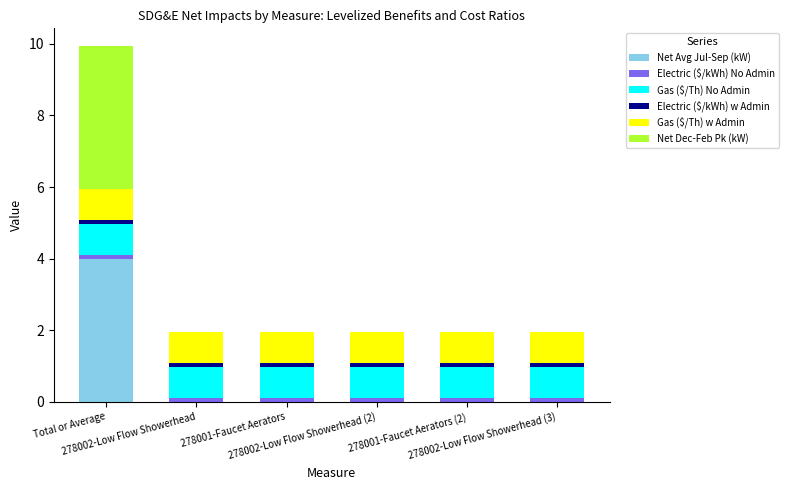

What is the maximum value for Net Avg Jul-Sep (kW)?

4.0